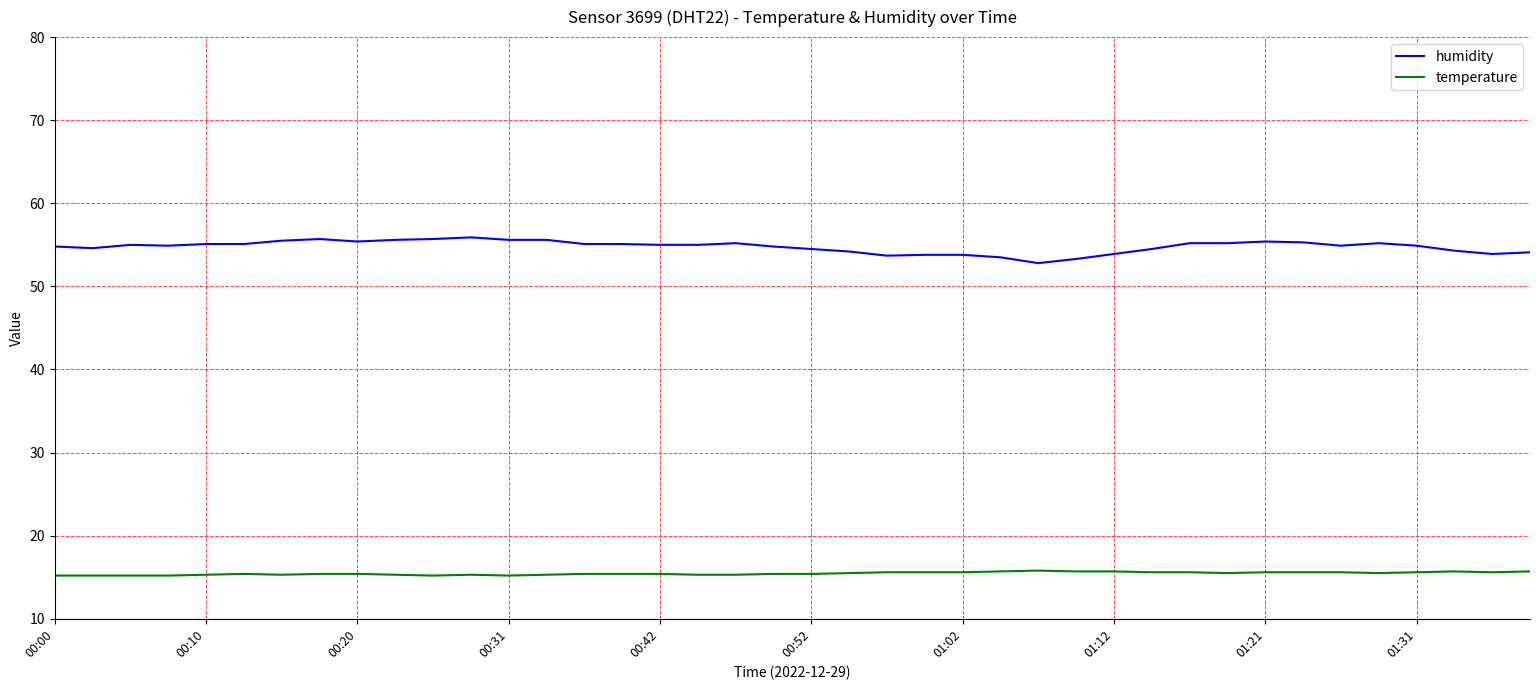

Which series has the largest range (max minus min)?

humidity